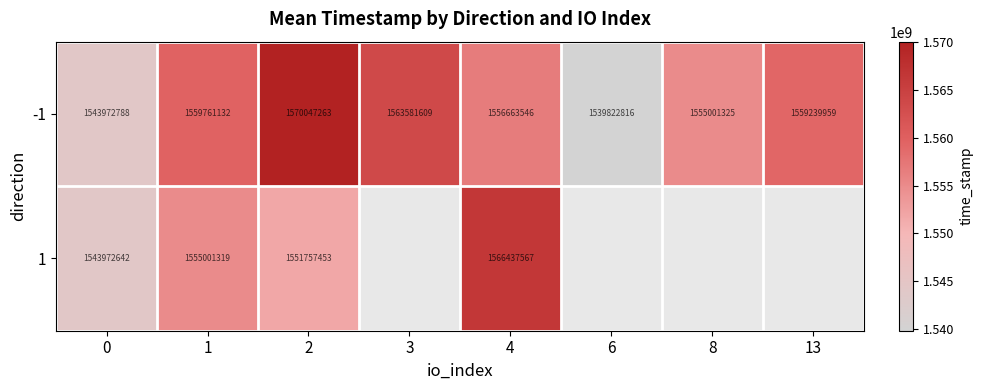

What is the minimum value shown in the chart?

1539822816.0